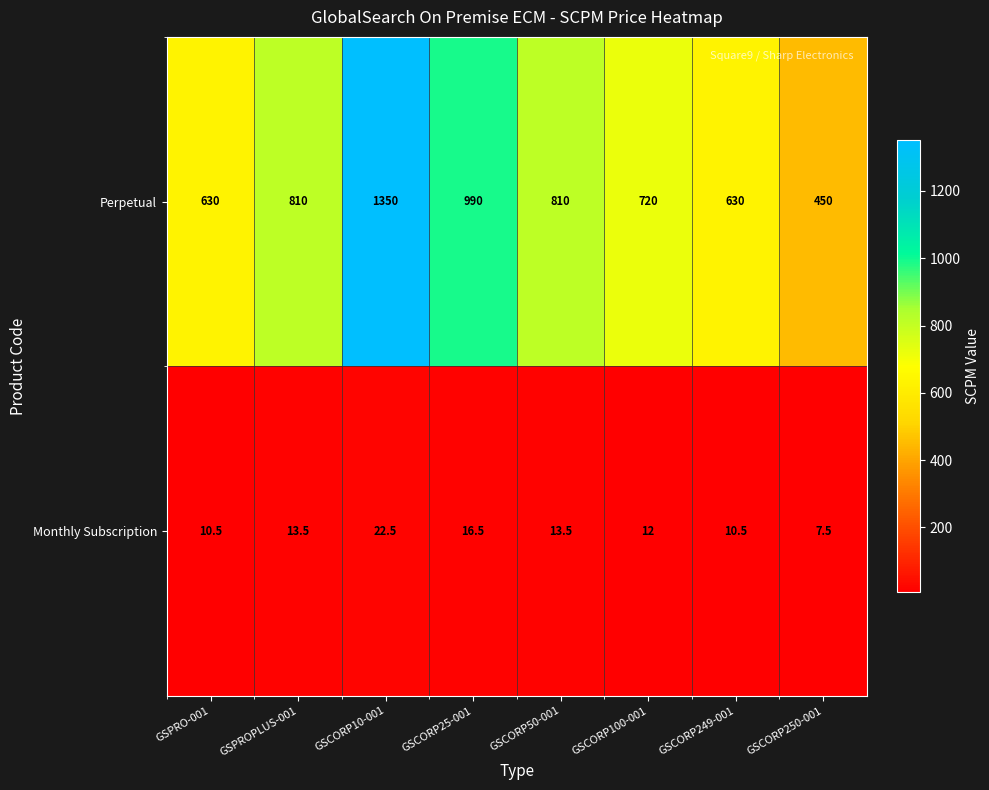

Is it true that Perpetual equals 1093.2 at GSPRO-001?

False